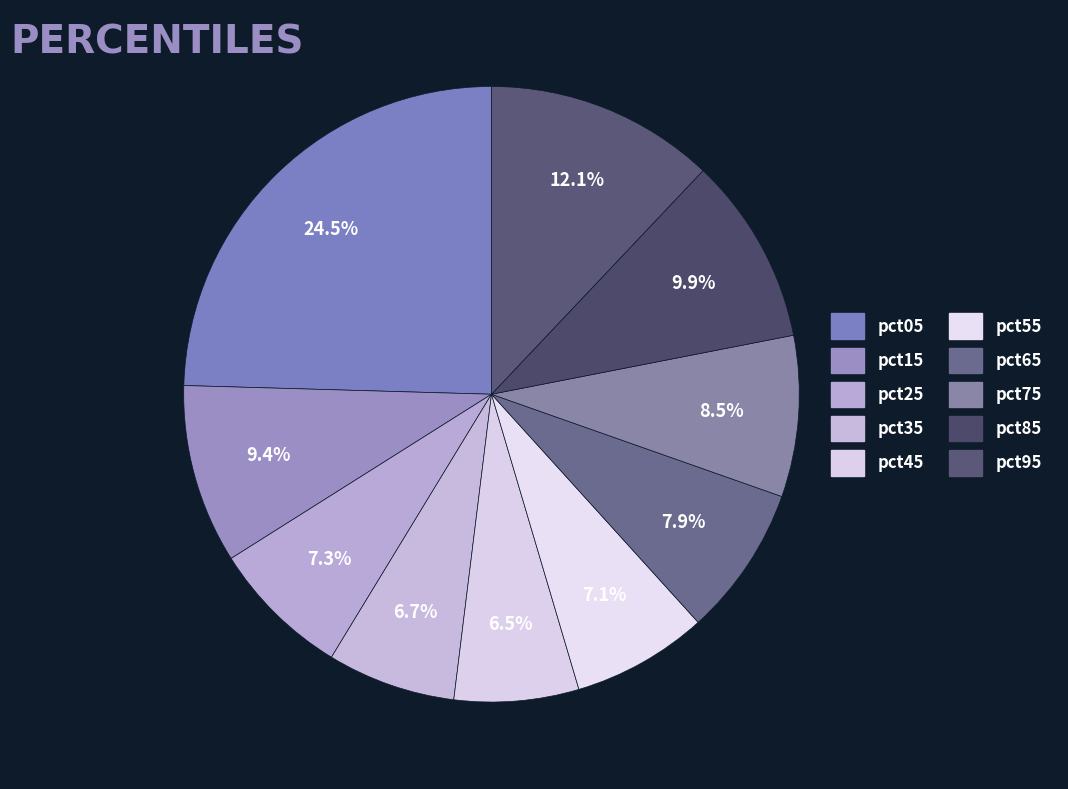

Which slice is the smallest?

pct45